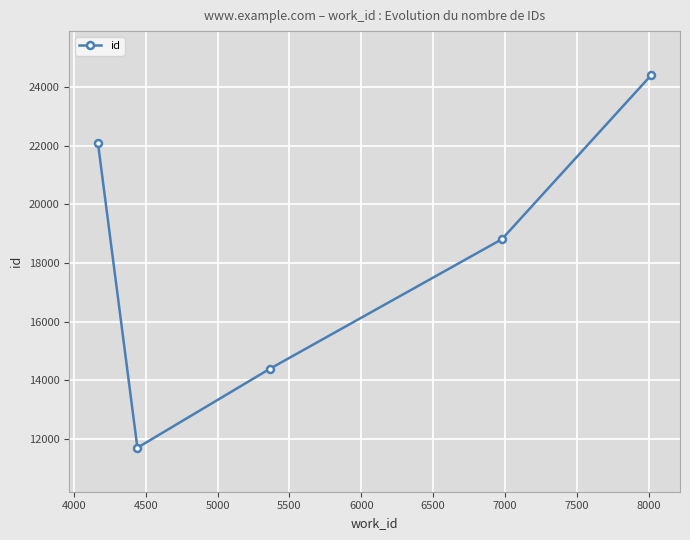

What is the value of the 3rd point from the left?

14394